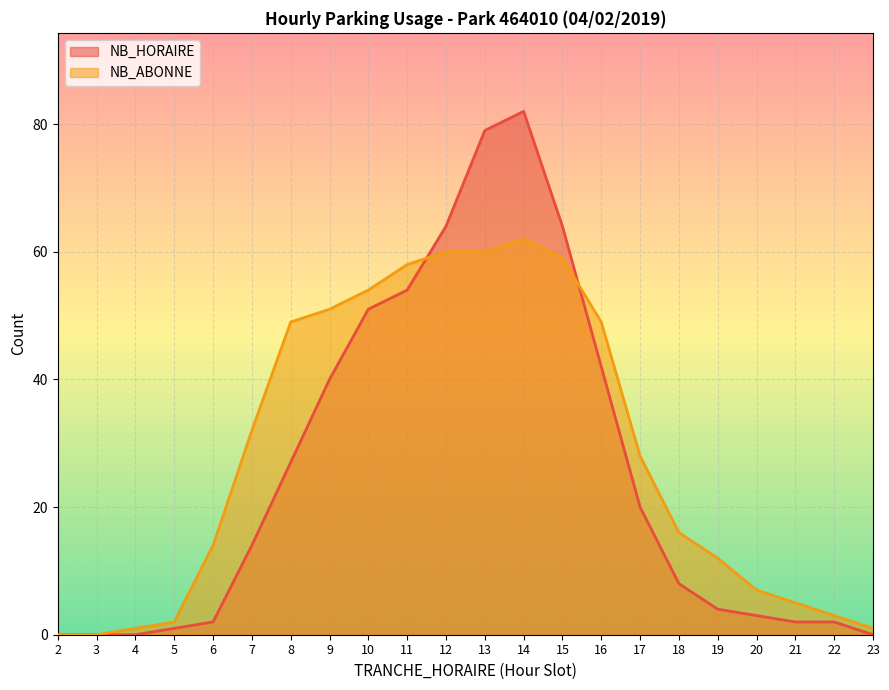

Reading right to left, what are all the values shown in this chart?

NB_HORAIRE: 0	2	2	3	4	8	20	42	64	82	79	64	54	51	40	27	14	2	1	0	0	0
NB_ABONNE: 1	3	5	7	12	16	28	49	59	62	60	60	58	54	51	49	32	14	2	1	0	0